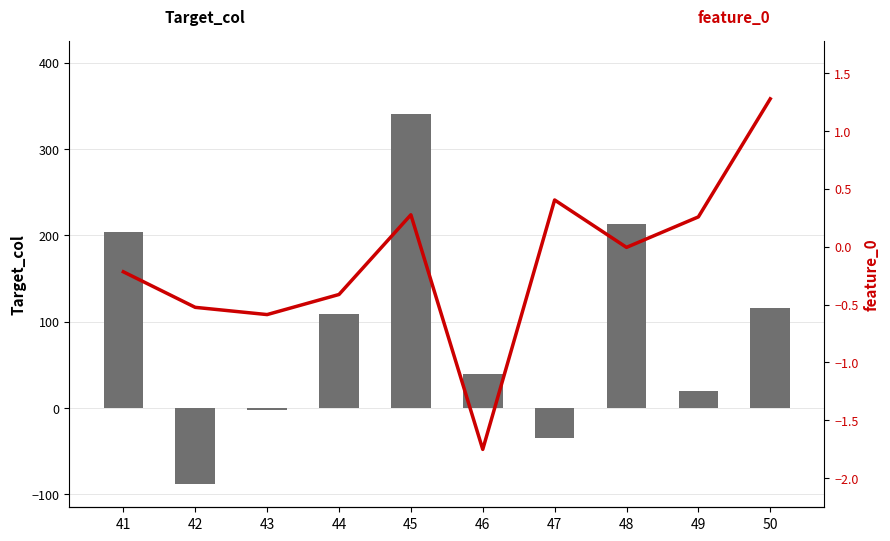

What is the minimum value shown in the chart?

-88.7